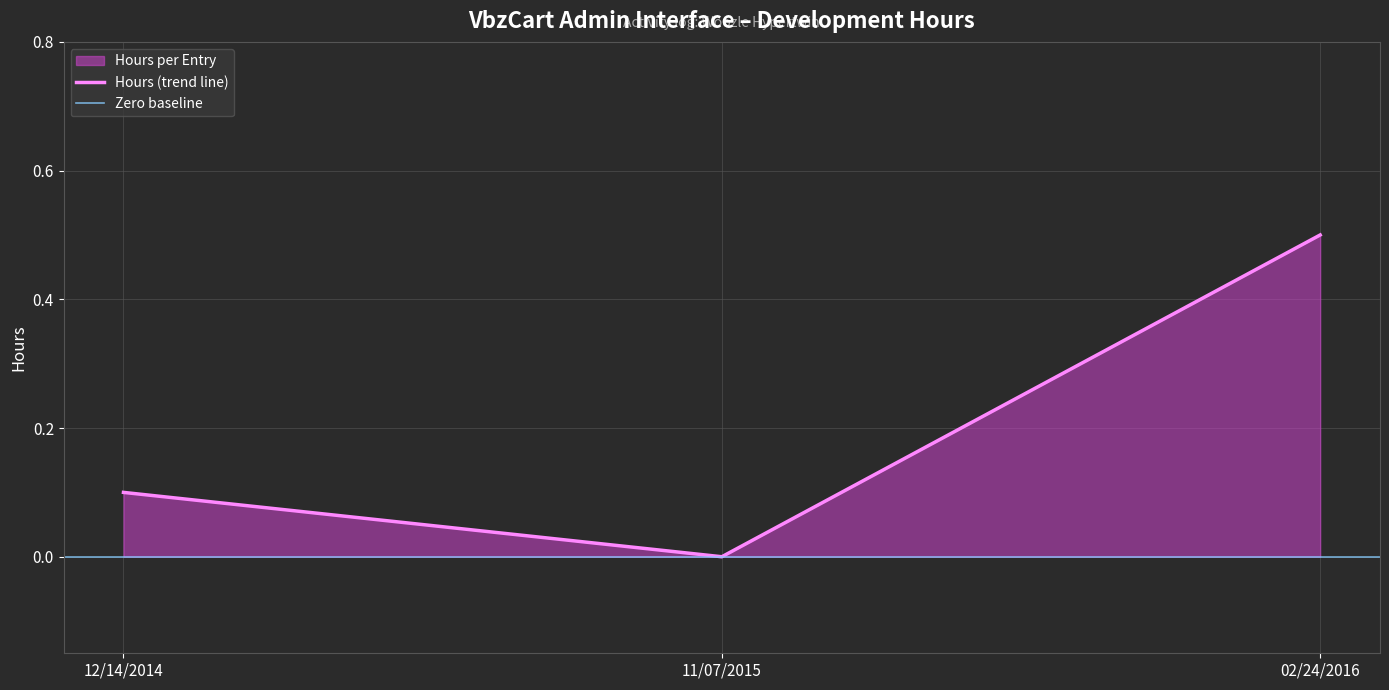

Which has a higher value, 12/14/2014 or 02/24/2016?

02/24/2016